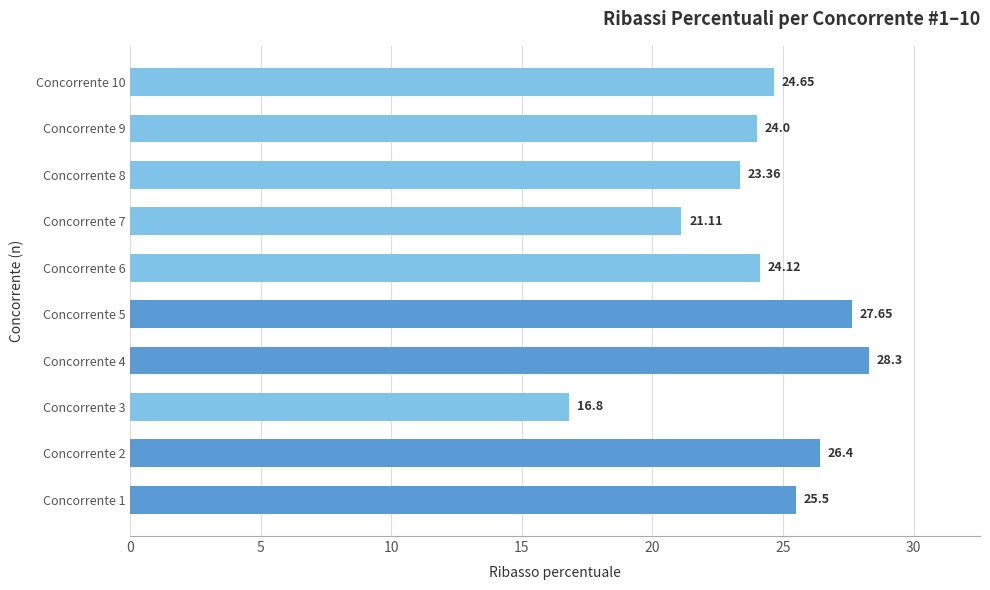

Which label corresponds to the largest value in the chart?

Concorrente 4